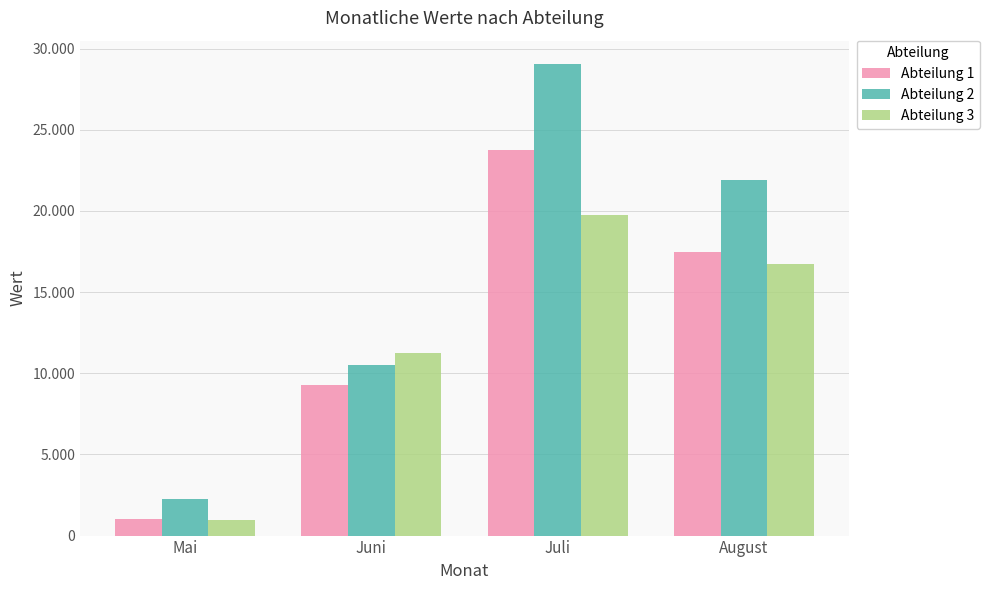

What are all the series names shown in the legend?

Abteilung 1, Abteilung 2, Abteilung 3